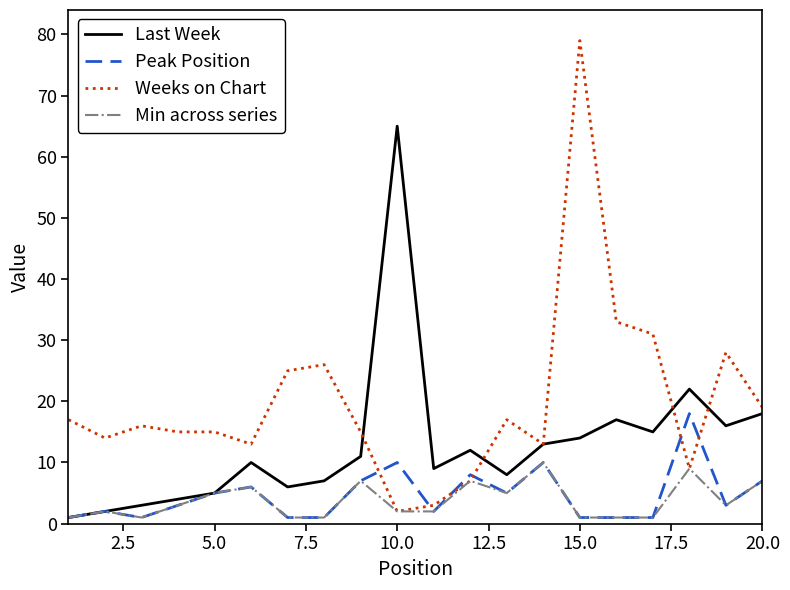

What is the minimum value shown in the chart?

1